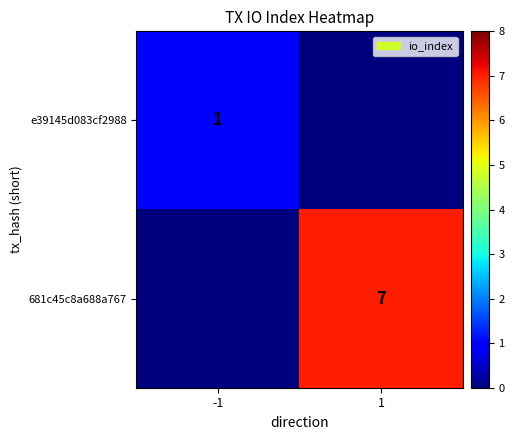

The e39145d083cf2988 series shows 1 at -1. True or false?

True